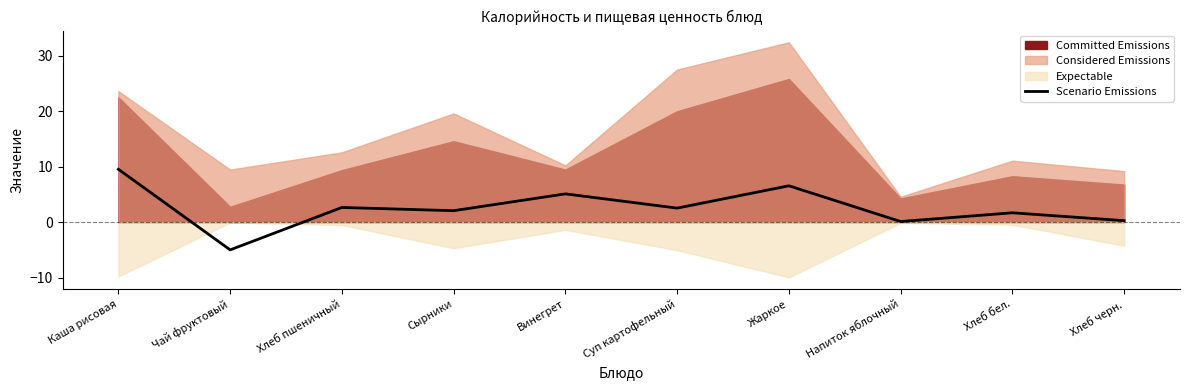

What is the minimum value shown in the chart?

-5.0